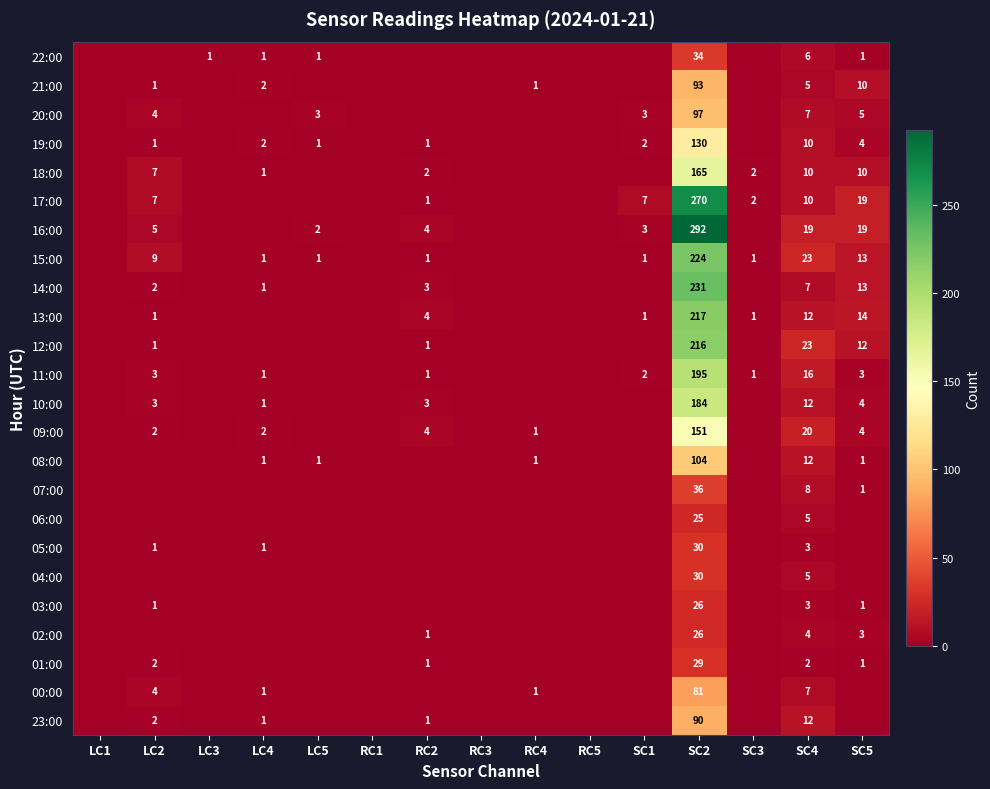

What is the sum of the 19:00 values at SC5 and SC2?

134